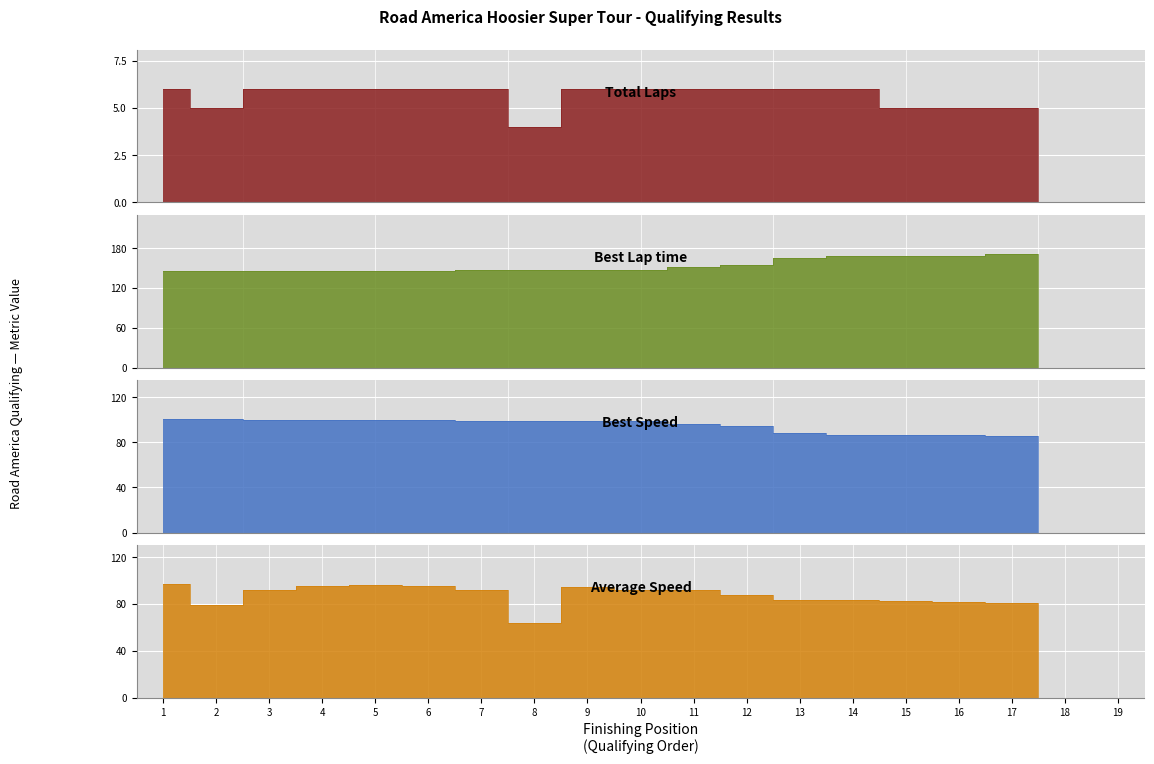

List the series in order of their peak value, lowest first.

Total Laps, Average Speed, Best Speed, Best Lap time